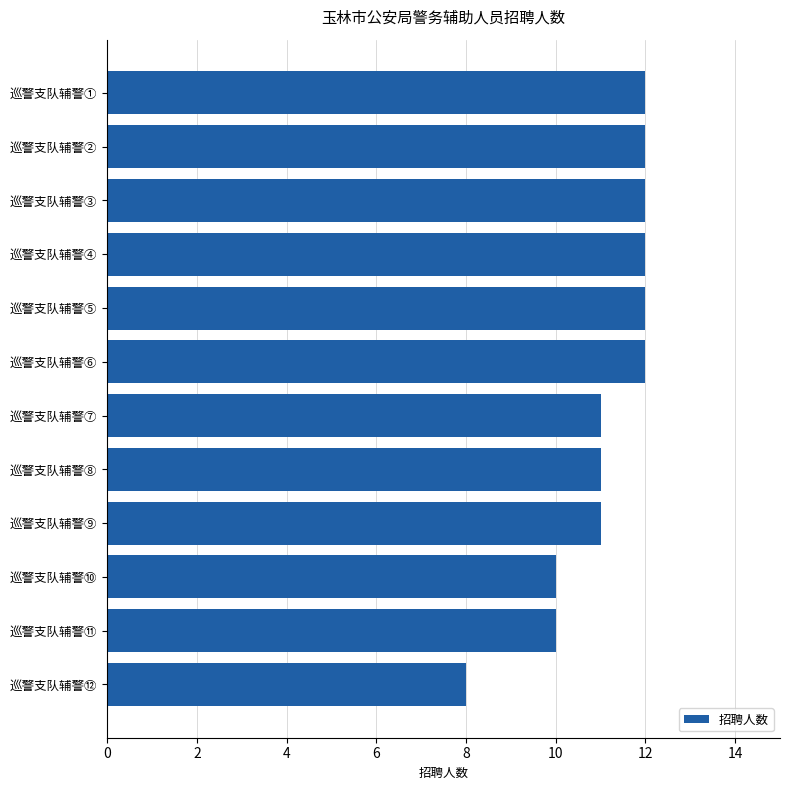

What is the smallest value displayed?

8